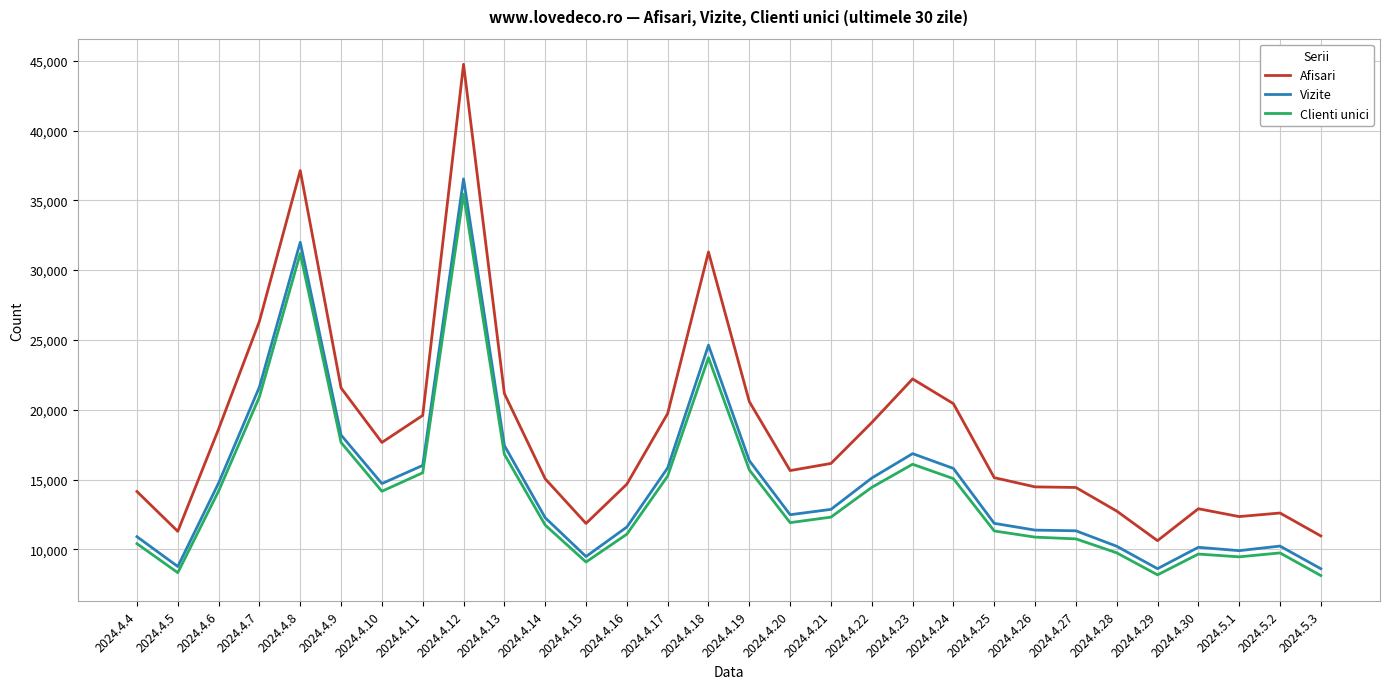

Where is the first local maximum for Clienti unici?

2024.4.8